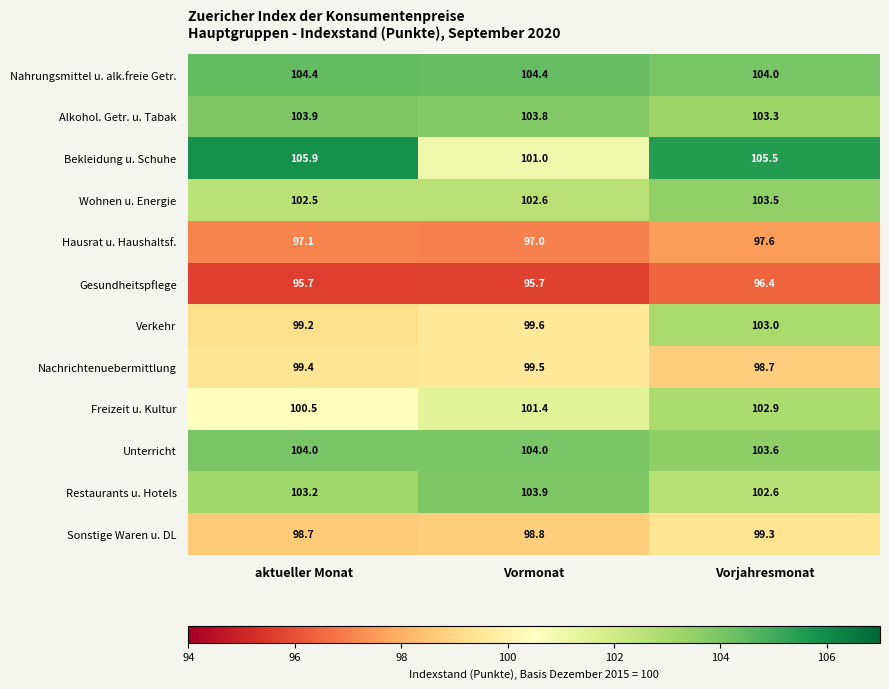

The Nahrungsmittel u. alk.freie Getr. series shows 104.4 at Vormonat. True or false?

True